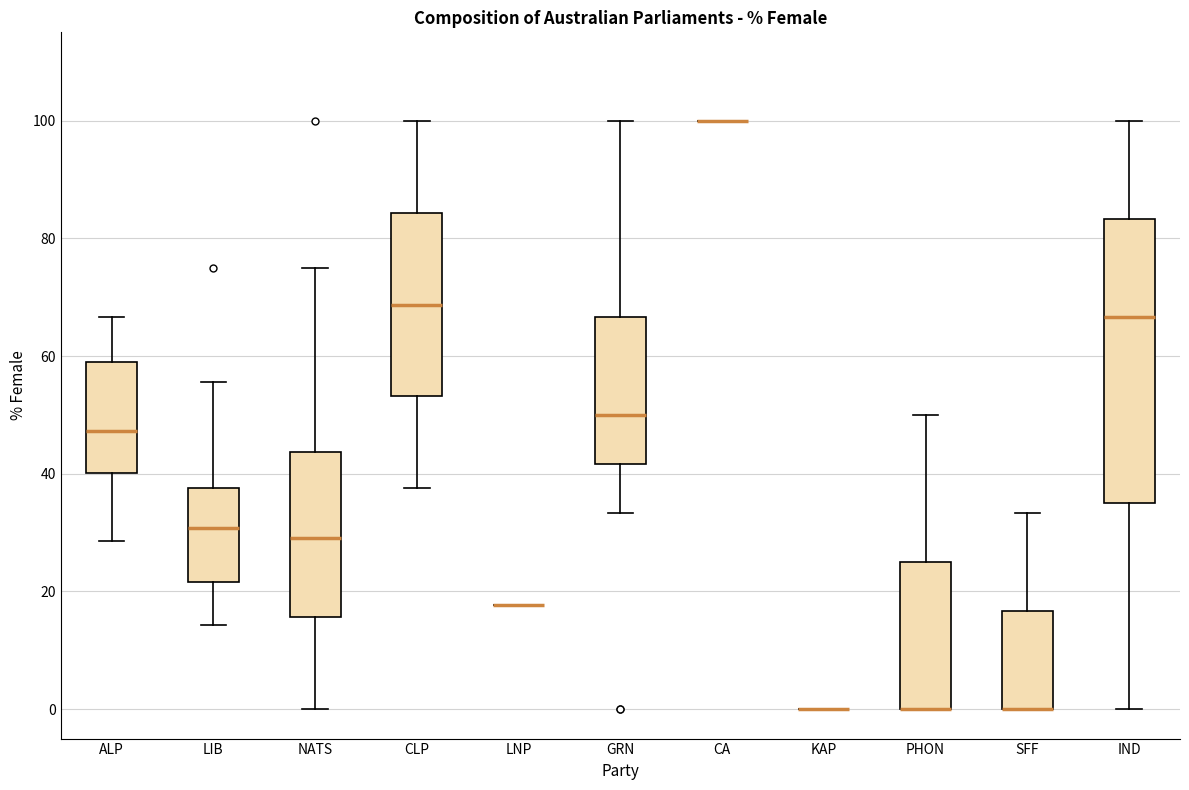

Reading left to right, transcribe this box plot: for each box, give where its median line is, the range the box spans, and where its two whiskers end, as read against the y-axis. The values are not printed on the chart, so give them approximately, as read against the axis.

ALP: median 48, box 40 to 58, whiskers 28 to 66
LIB: median 30, box 22 to 38, whiskers 14 to 56
NATS: median 30, box 16 to 44, whiskers 0 to 76
CLP: median 68, box 54 to 84, whiskers 38 to 100
LNP: box collapsed to a line at 18, whiskers 18 to 18
GRN: median 50, box 42 to 66, whiskers 34 to 100
CA: box collapsed to a line at 100, whiskers 100 to 100
KAP: box collapsed to a line at 0, whiskers 0 to 0
PHON: median 0 (drawn on the box's lower edge), box 0 to 26, whiskers 0 to 50
SFF: median 0 (drawn on the box's lower edge), box 0 to 16, whiskers 0 to 34
IND: median 66, box 36 to 84, whiskers 0 to 100